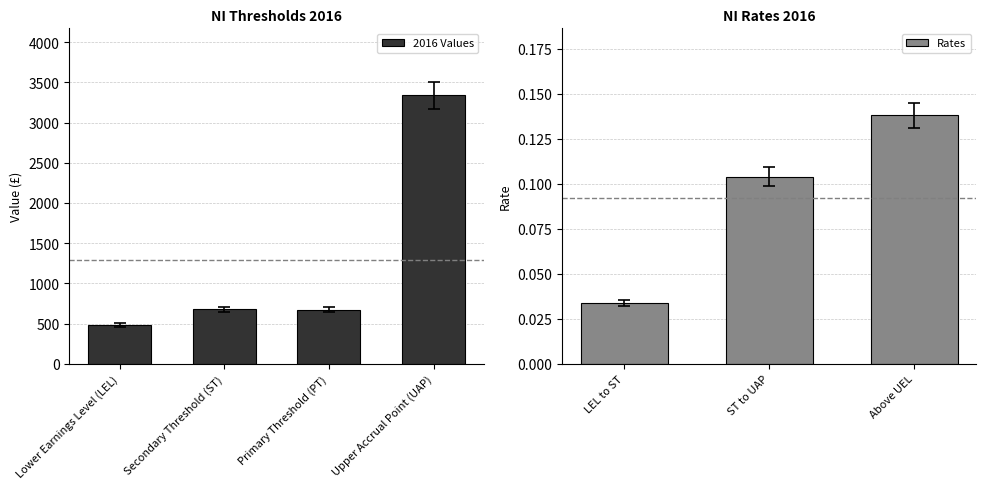

What is the approximate value at Lower Earnings Level (LEL)?

461.7